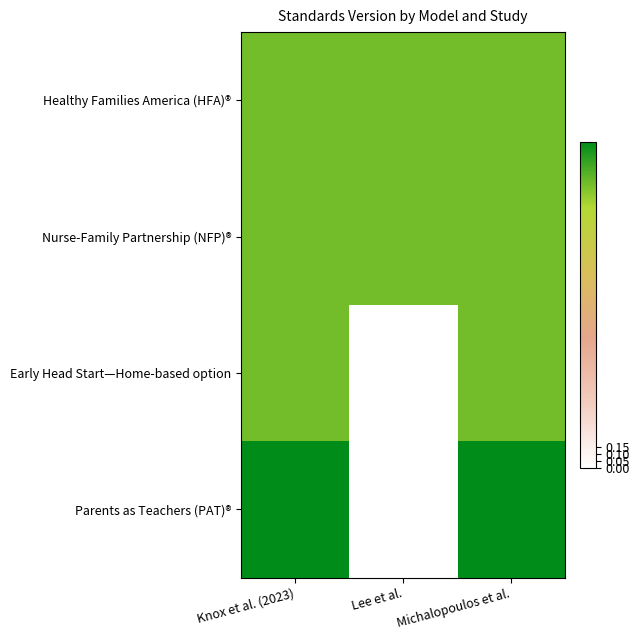

What is the total value across all series at Michalopoulos et al.?

8.3